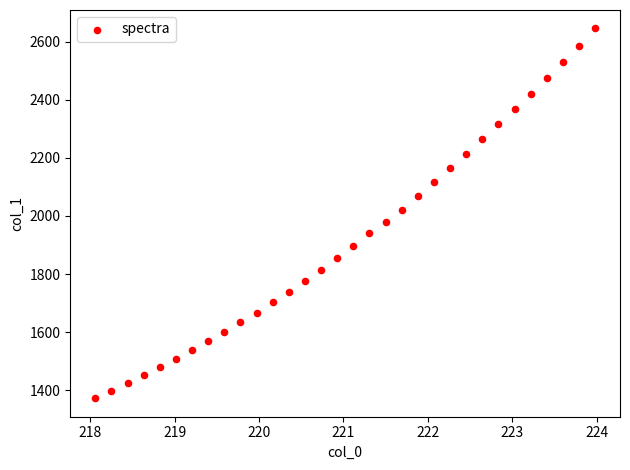

What is the range of X values (max minus min)?

5.9